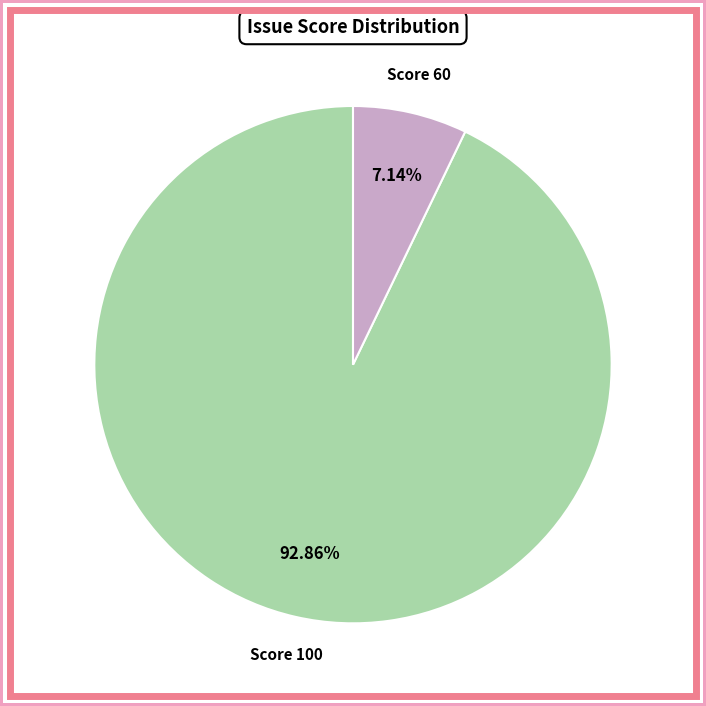

Which category has the biggest portion of the pie?

Score 100